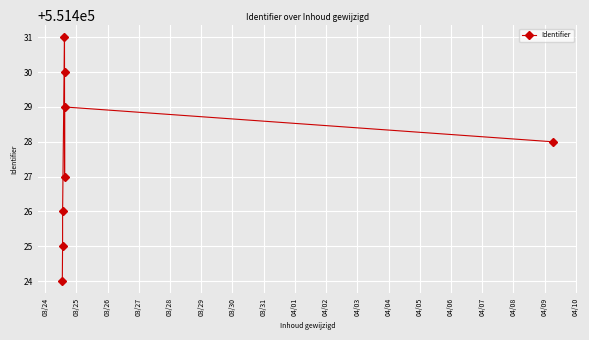

What is the difference between the maximum and minimum values?

7